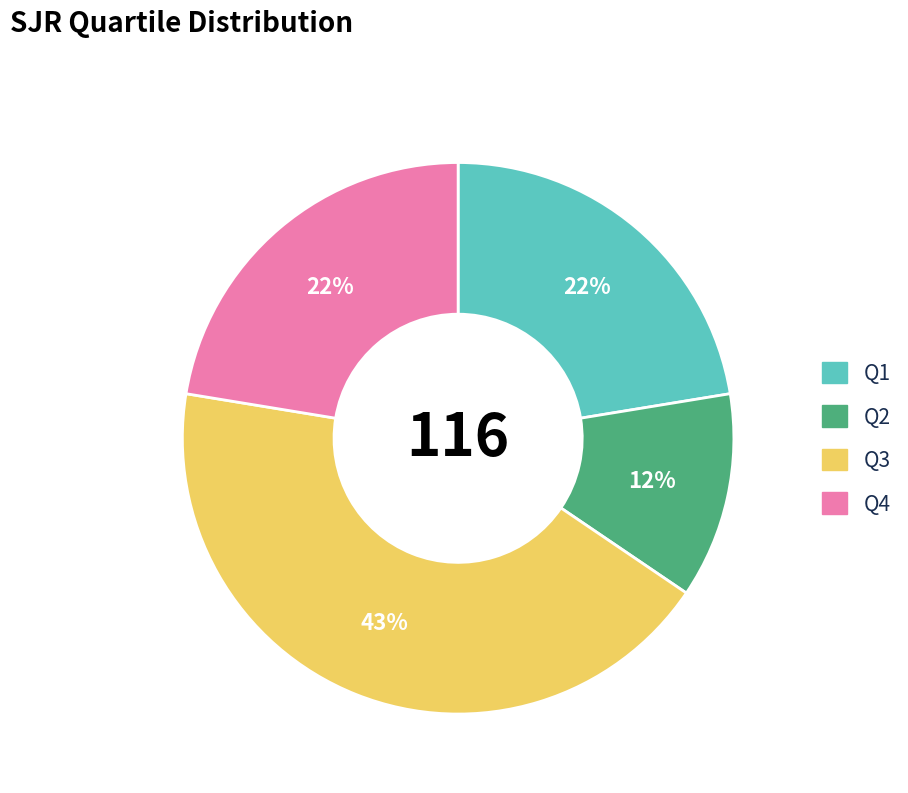

What percentage is the Q4 slice, to the nearest percent?

22%